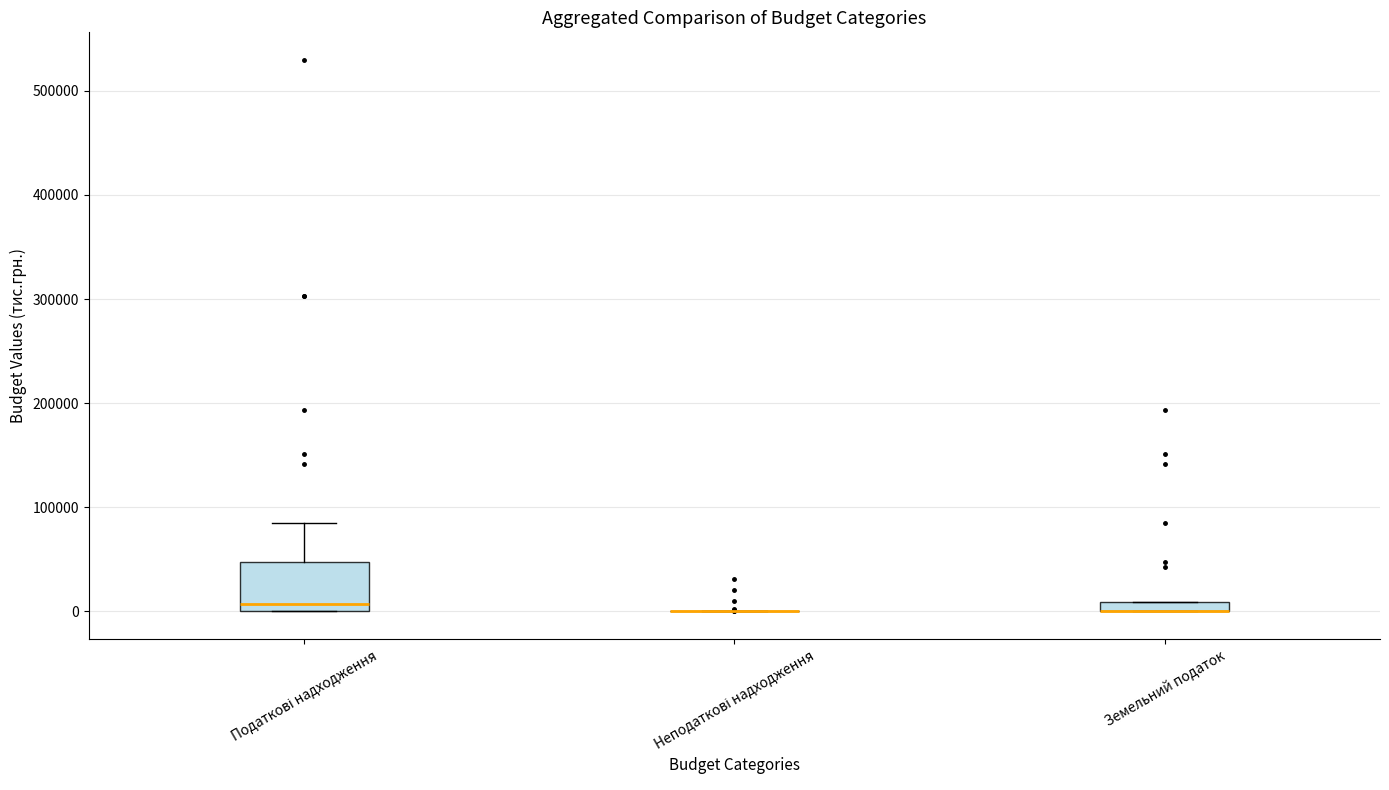

Comparing the boxes themselves (not the whiskers), which one is the tallest?

Податкові надходження